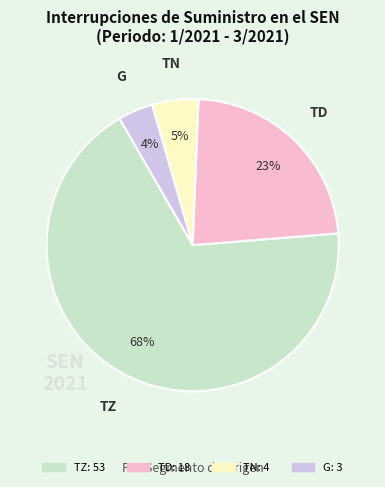

To the nearest percent, what is the average slice percentage?

25%